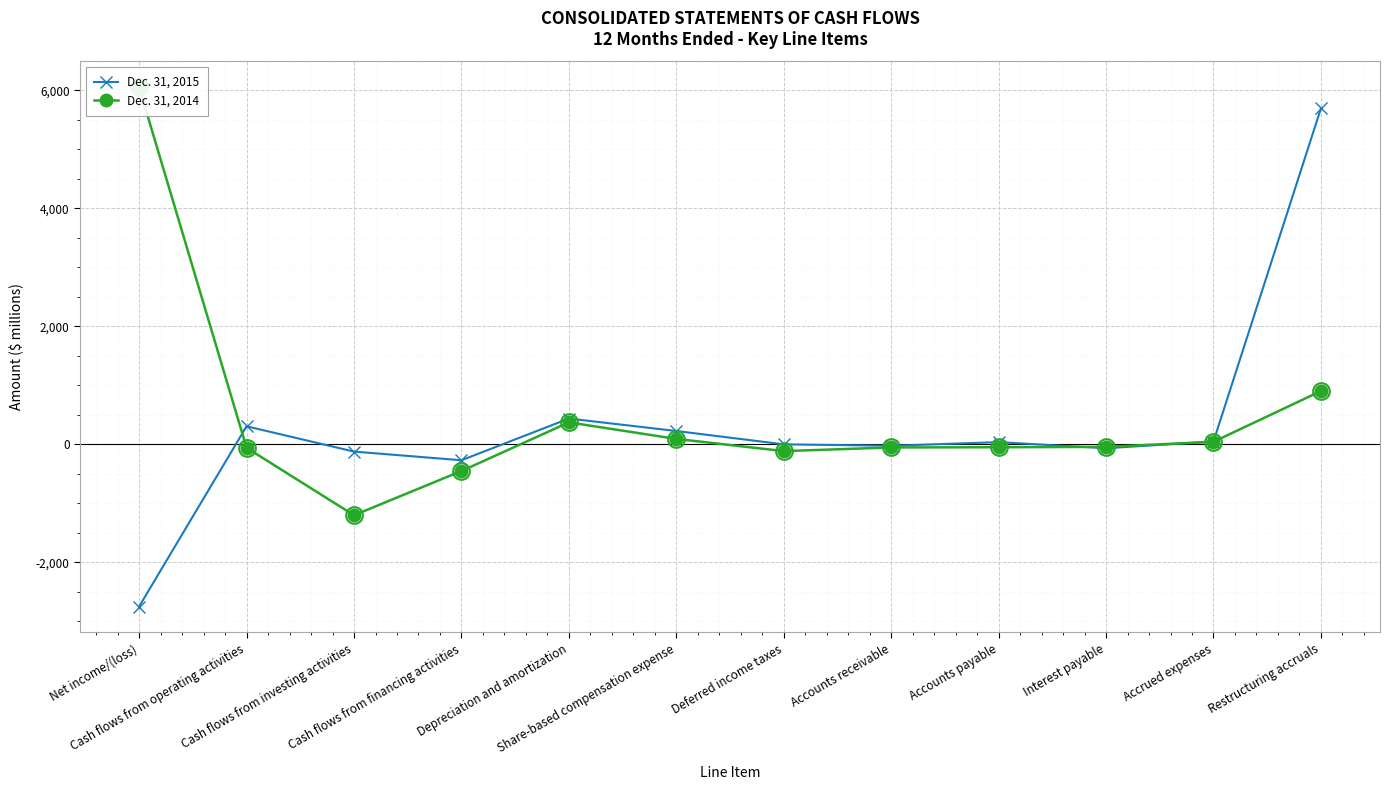

True or false: Dec. 31, 2015 has more than 1 points higher than both neighbors.

True